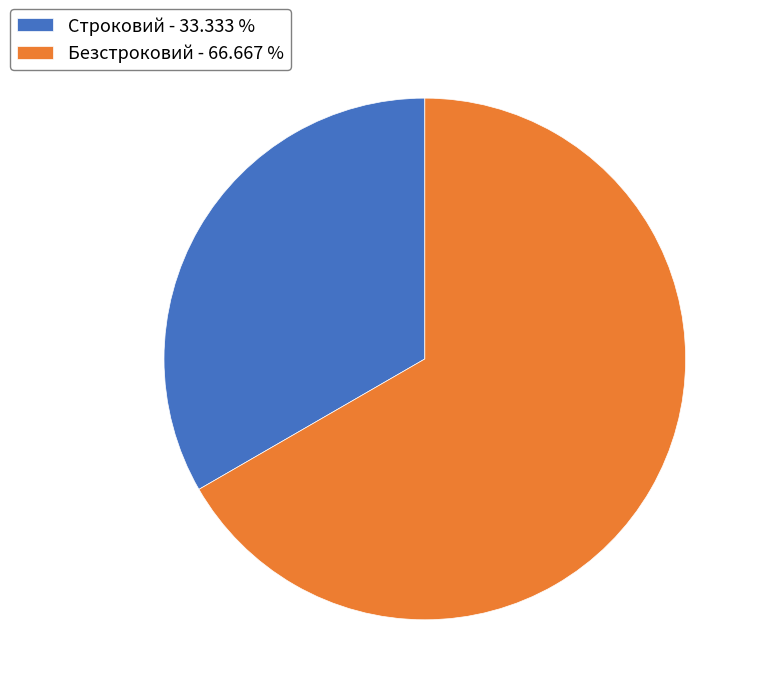

Combined, do Безстроковий and Строковий account for over 50%?

Yes